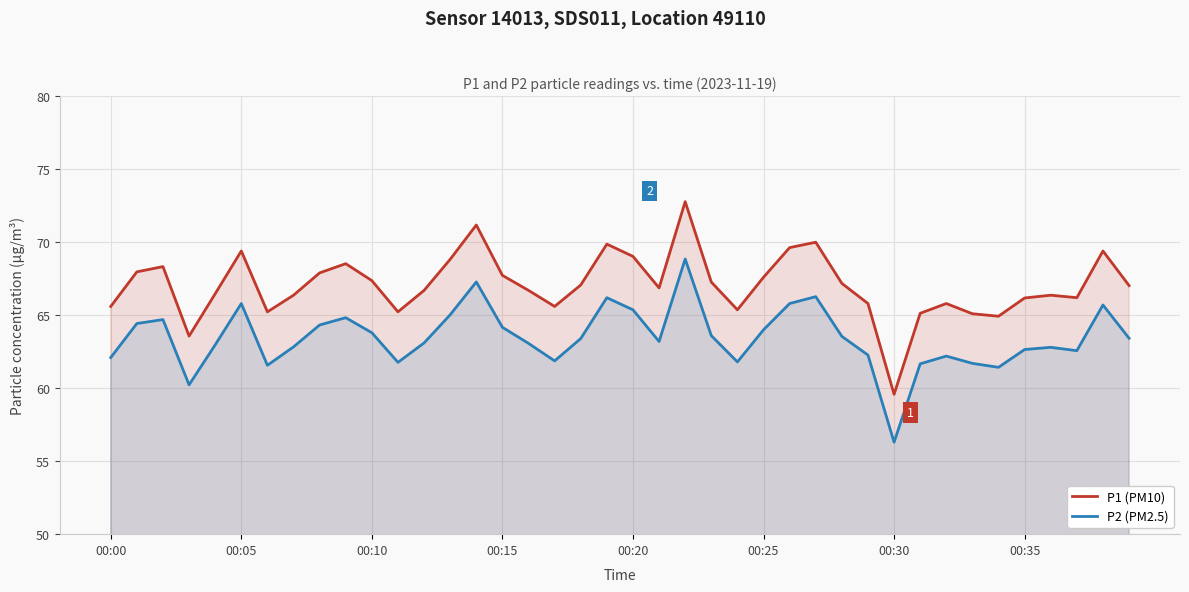

List the series in order of their peak value, highest first.

P1 (PM10), P2 (PM2.5)